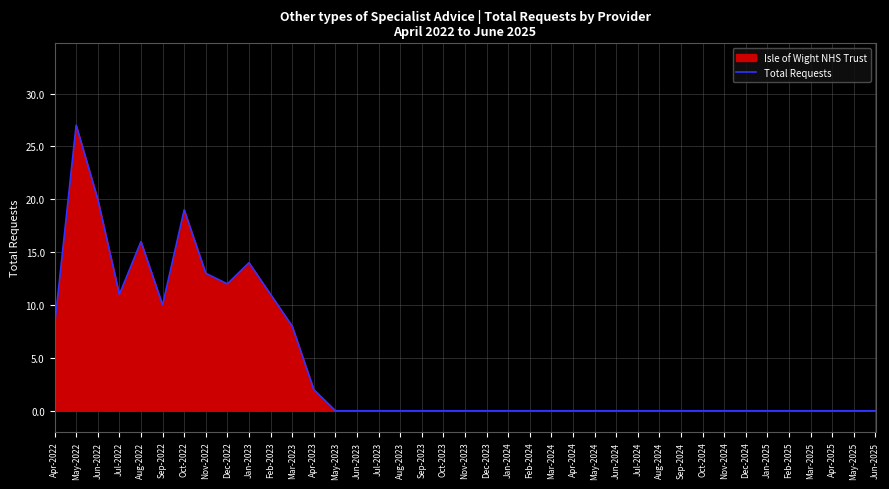

What is the difference between the maximum and second lowest values?

27